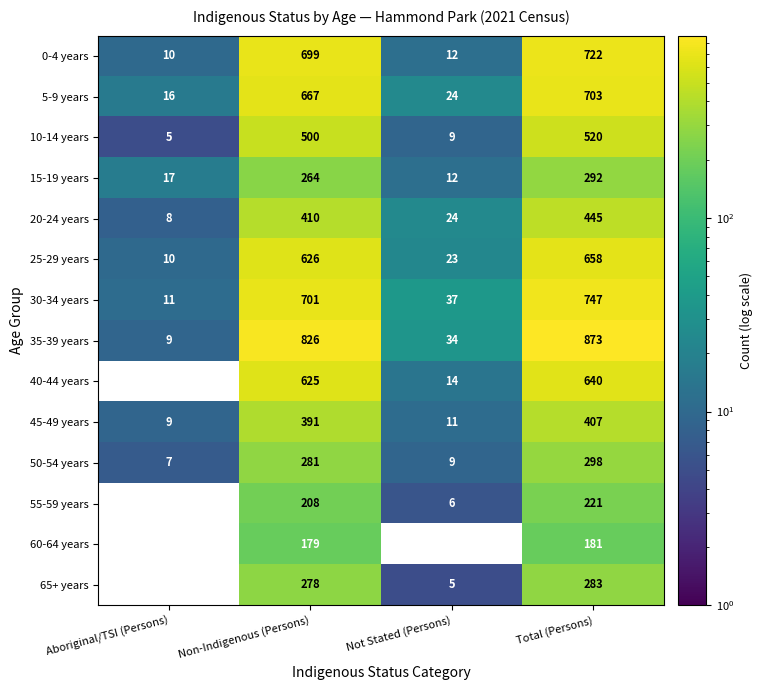

The value of 0-4 years at Total (Persons) is 479. True or false?

False